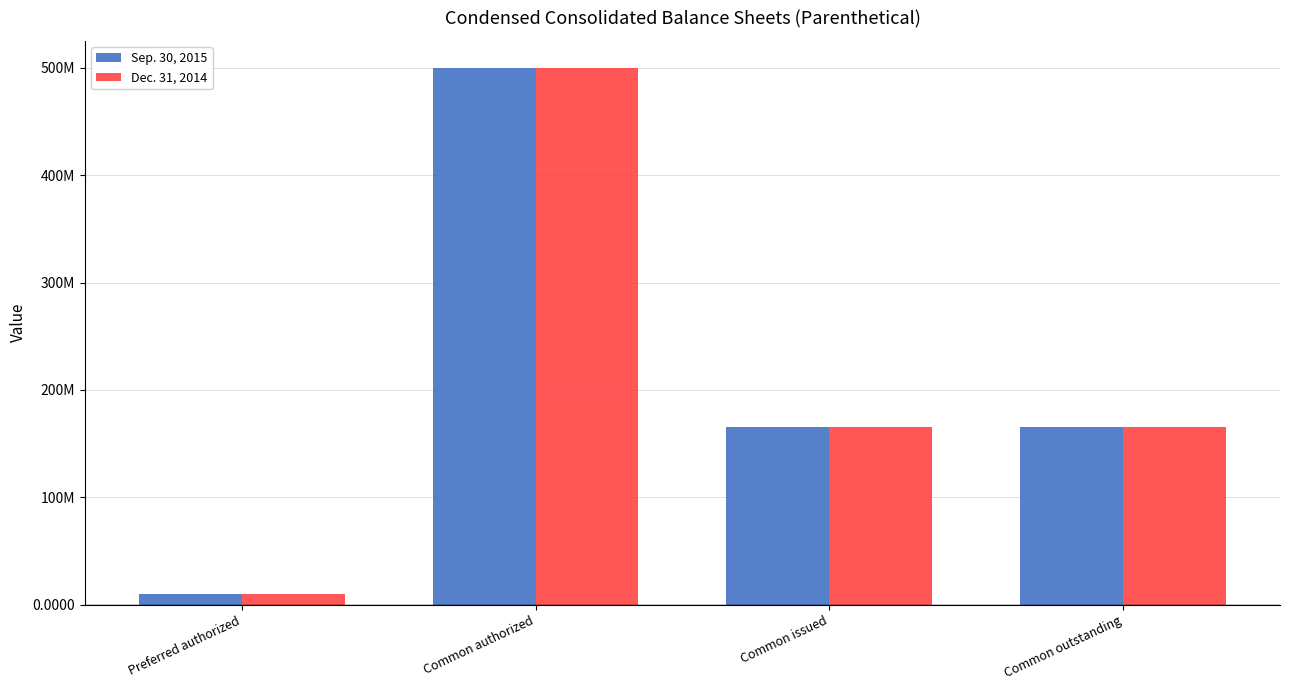

Is it true that Dec. 31, 2014 equals 867848558 at Common authorized?

False